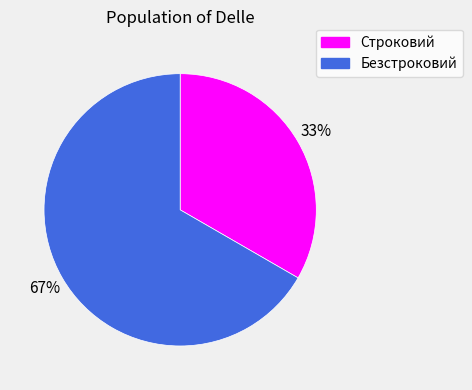

Do Строковий and Безстроковий together represent more than half of the pie?

Yes